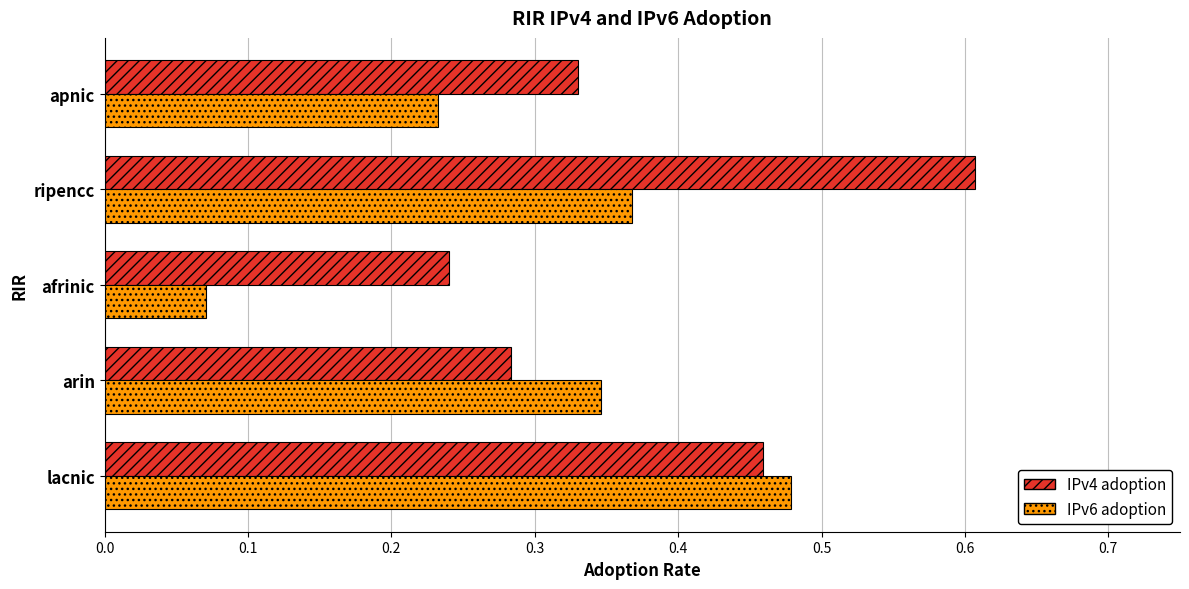

Which series has the largest range (max minus min)?

IPv6 adoption